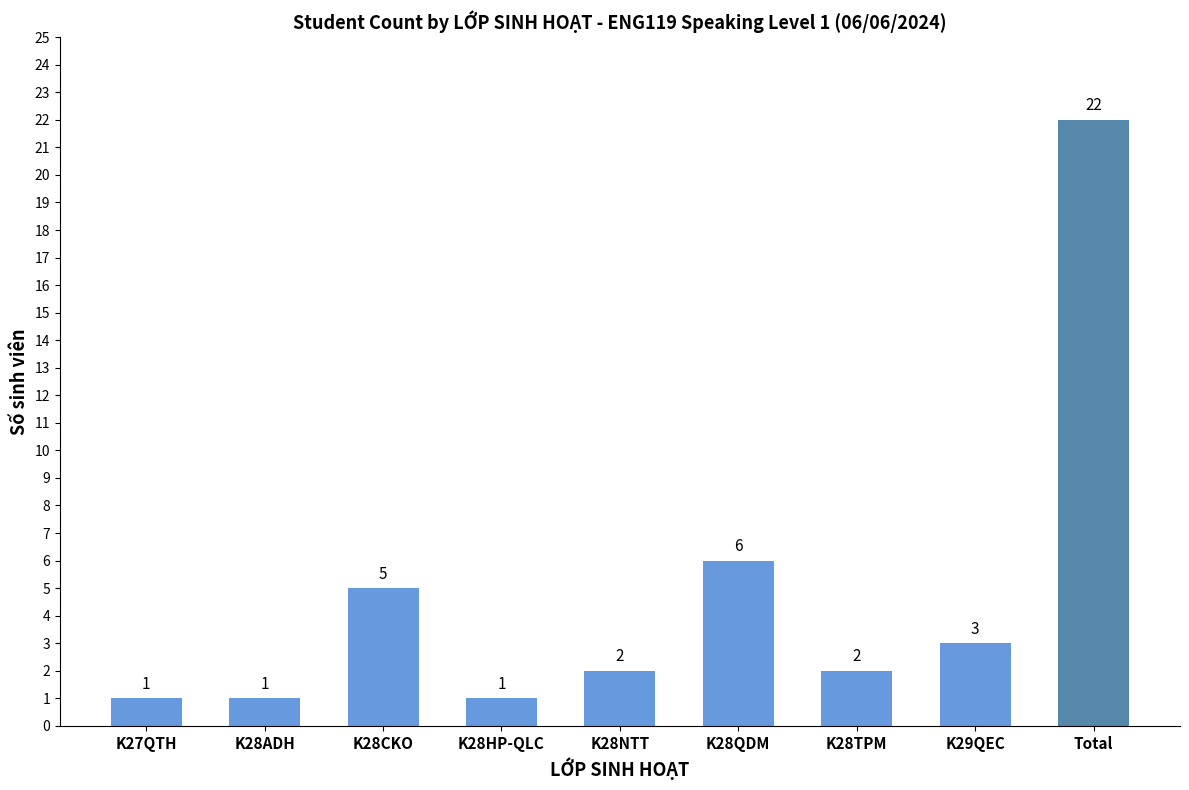

What is the sum of the values at K28ADH and K28HP-QLC?

2